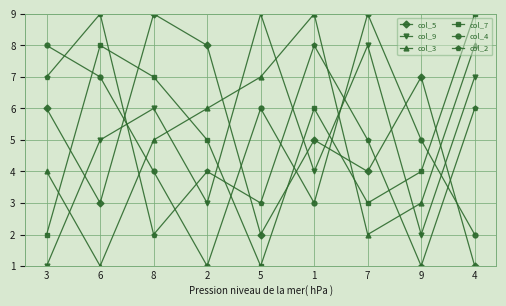

Reading left to right, list all the values displayed in this chart.

col_5: 3=6	6=3	8=9	2=8	5=2	1=5	7=4	9=7	4=1
col_9: 3=1	6=5	8=6	2=3	5=9	1=4	7=8	9=2	4=7
col_3: 3=4	6=1	8=5	2=6	5=7	1=9	7=2	9=3	4=8
col_7: 3=2	6=8	8=7	2=5	5=1	1=6	7=3	9=4	4=9
col_4: 3=8	6=7	8=4	2=1	5=6	1=3	7=9	9=5	4=2
col_2: 3=7	6=9	8=2	2=4	5=3	1=8	7=5	9=1	4=6